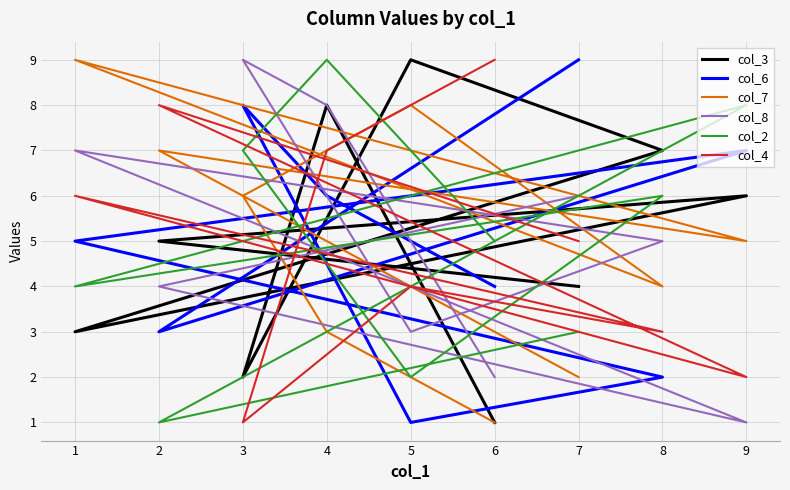

List the series in order of their peak value, highest first.

col_3, col_6, col_7, col_8, col_2, col_4